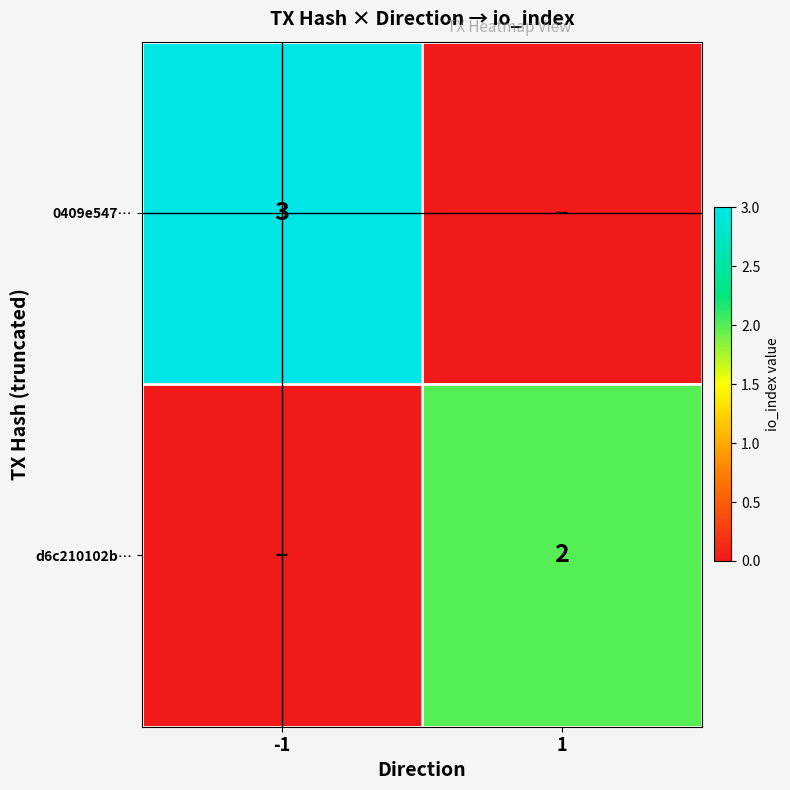

Is it true that 0409e547… equals 3 at -1?

True